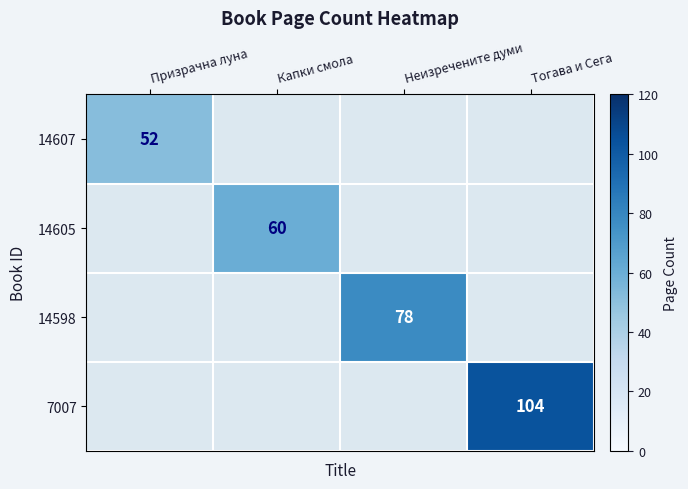

The value of 14598 at Неизречените думи is 42.2. True or false?

False